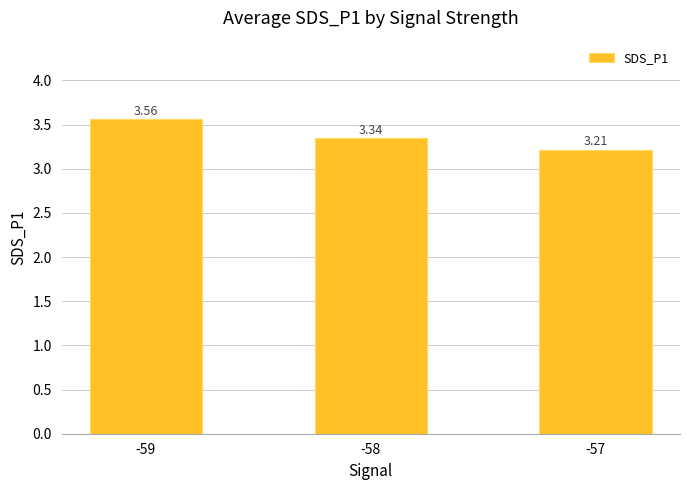

What is the average value?

3.4